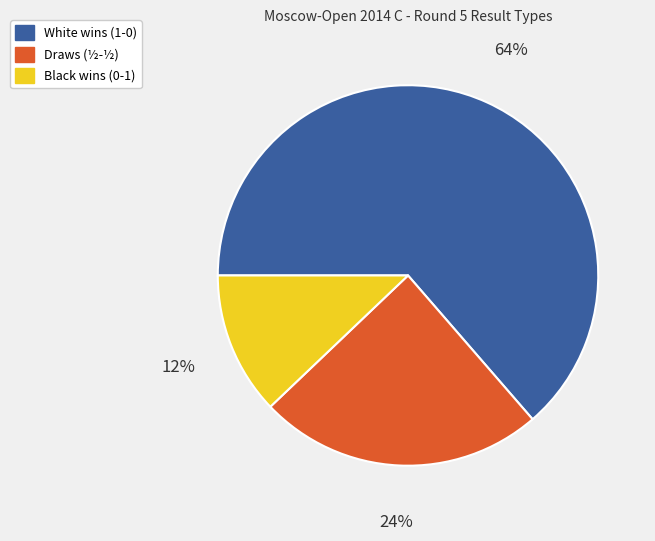

Is there a majority slice in this chart?

Yes